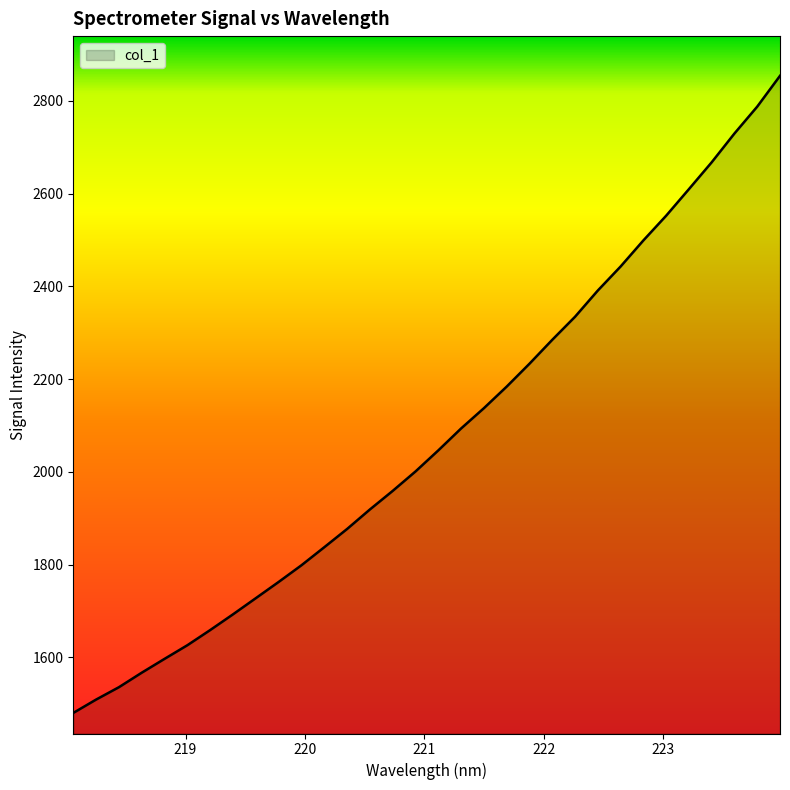

Reading left to right, what are all the values shown in this chart?

1479.9	1508.8	1535.4	1566.7	1596.6	1626.0	1658.7	1692.7	1727.5	1762.5	1798.5	1837.4	1876.7	1918.8	1958.9	2000.8	2046.2	2093.5	2137.3	2183.8	2233.2	2284.8	2334.5	2391.1	2442.9	2499.2	2552.5	2609.9	2667.8	2730.0	2787.9	2854.3